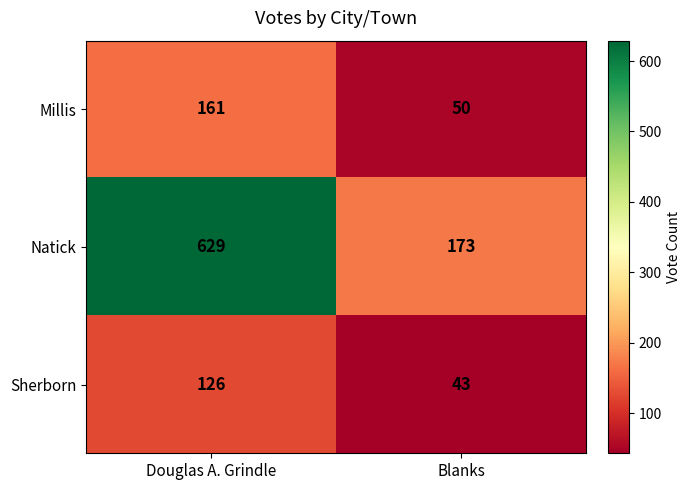

What is the sum of the Natick values at Douglas A. Grindle and Blanks?

802